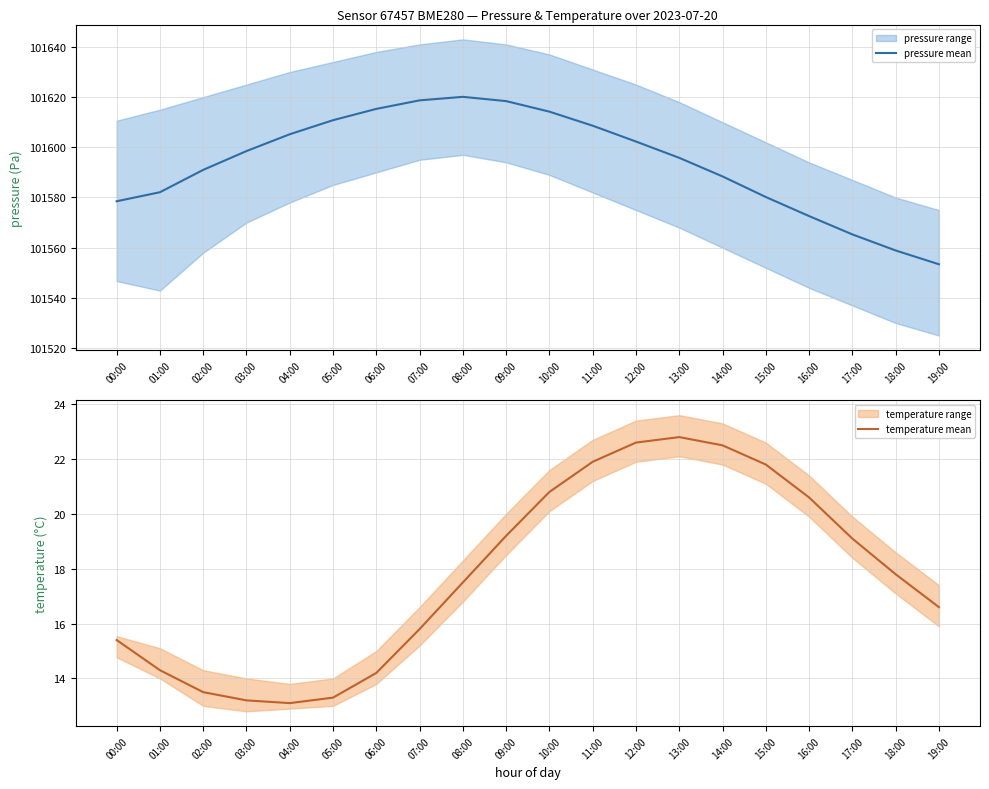

Is it true that temperature mean equals 17.8 at 18:00?

True